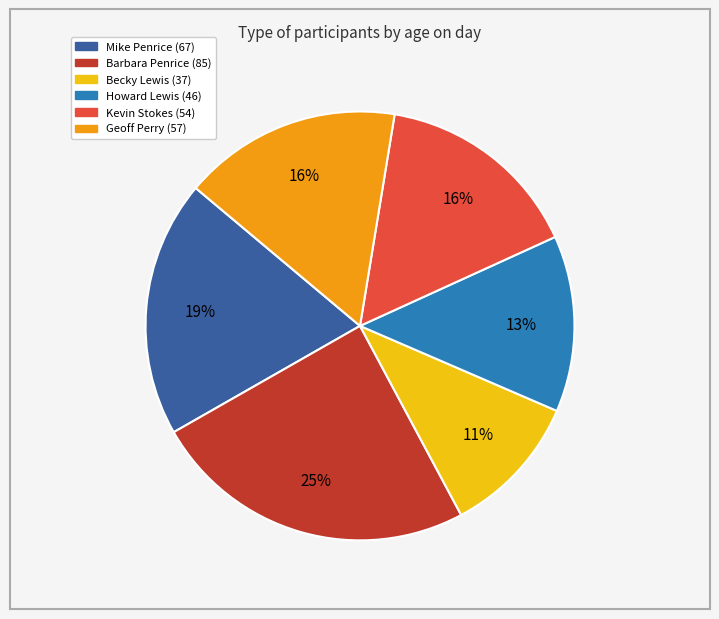

Which slice is the smallest?

Becky Lewis (37)